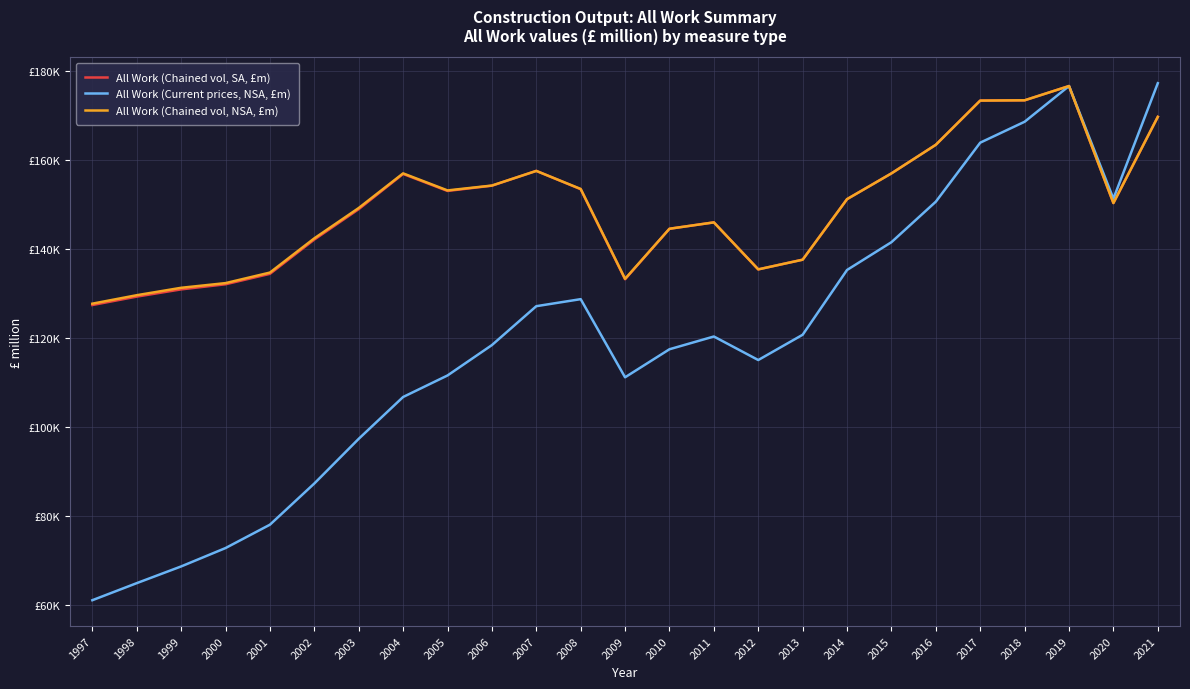

In All Work (Chained vol, SA, £m), how many points are lower than both neighbors (excluding endpoints)?

4